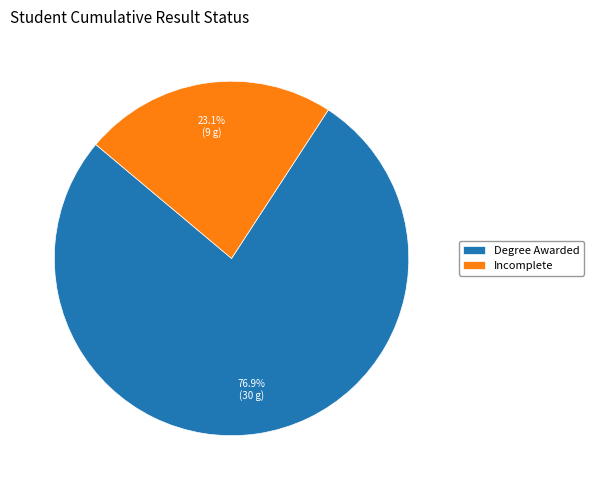

Is the sum of Degree Awarded and Incomplete greater than half?

Yes